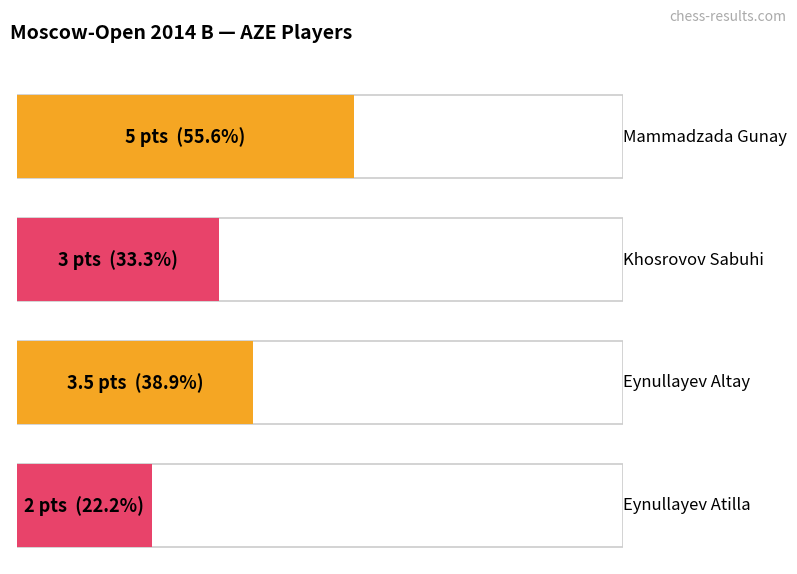

What is the change in value from Khosrovov Sabuhi to Eynullayev Altay?

+0.5